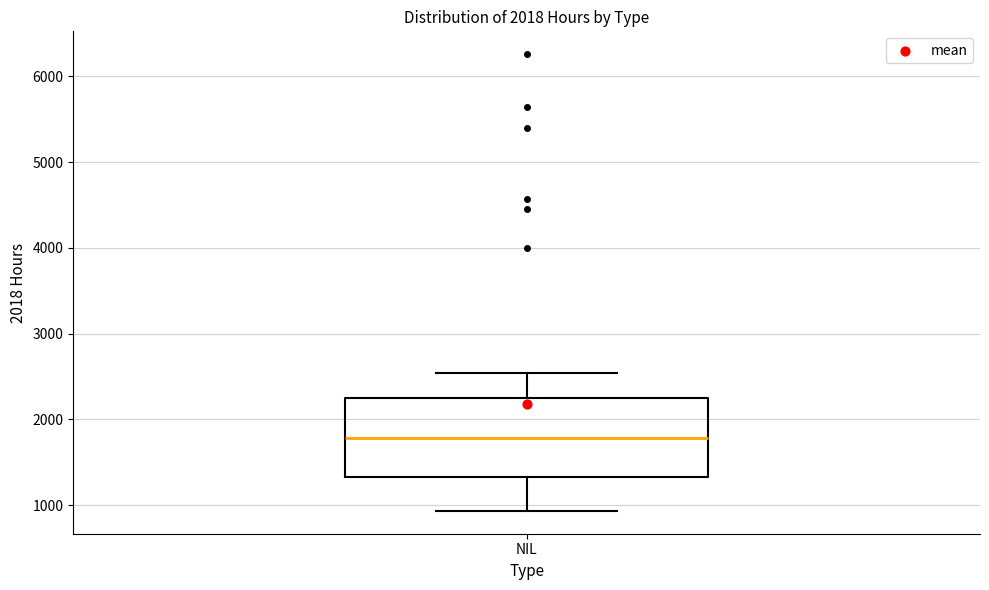

Where is the lower edge of the box for NIL on the y-axis? The values are not printed on the chart, so give them approximately, as read against the axis.

1300